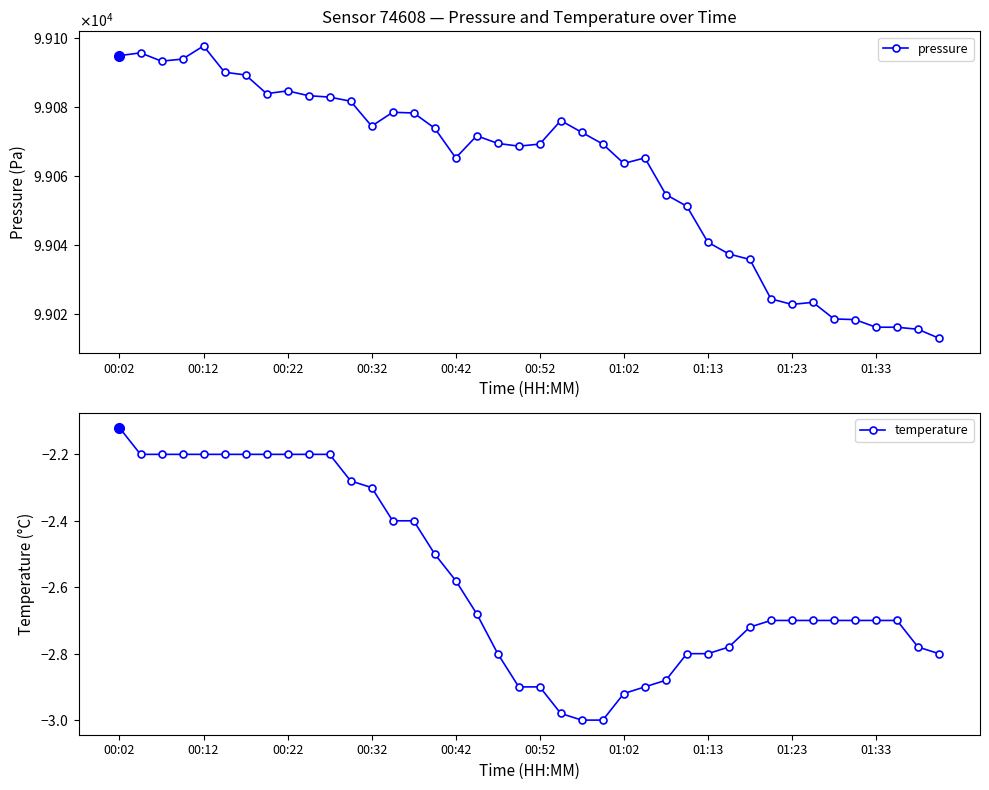

What is the difference between the maximum and second lowest values in the pressure series?

82.0